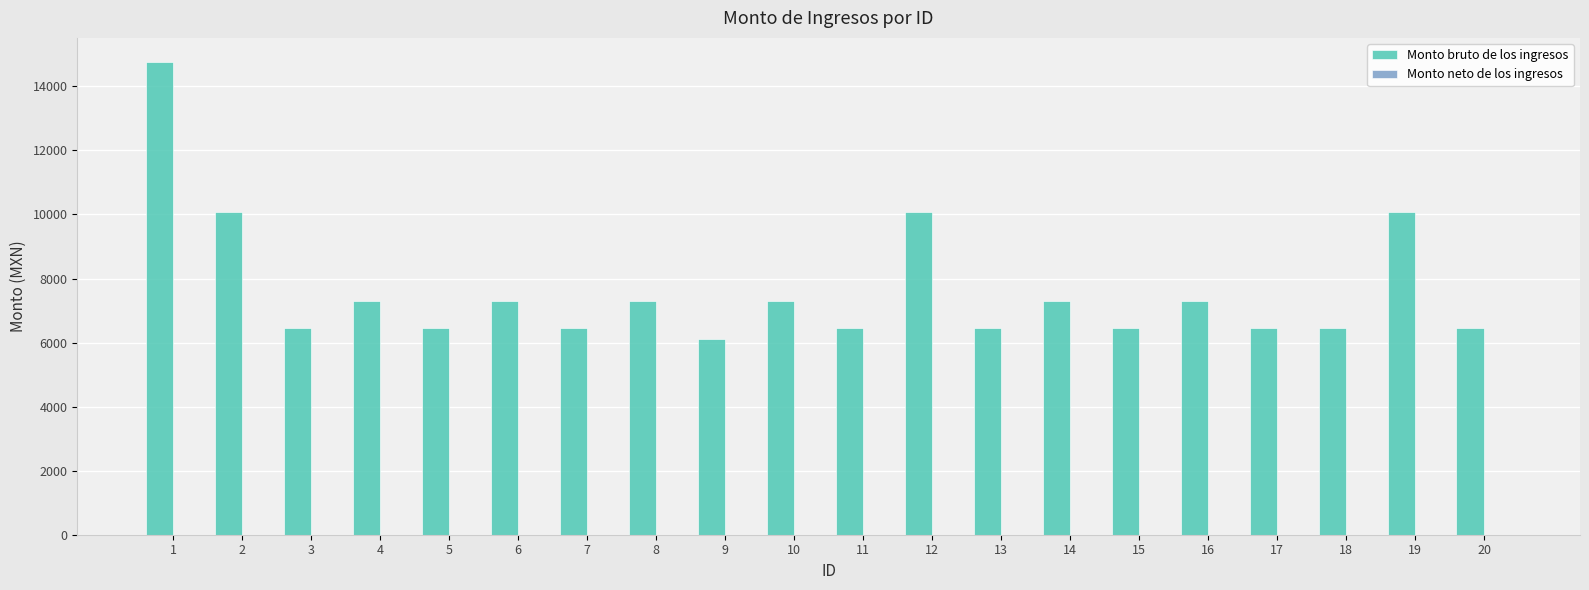

Read the value at 16, to the nearest 100.

7300